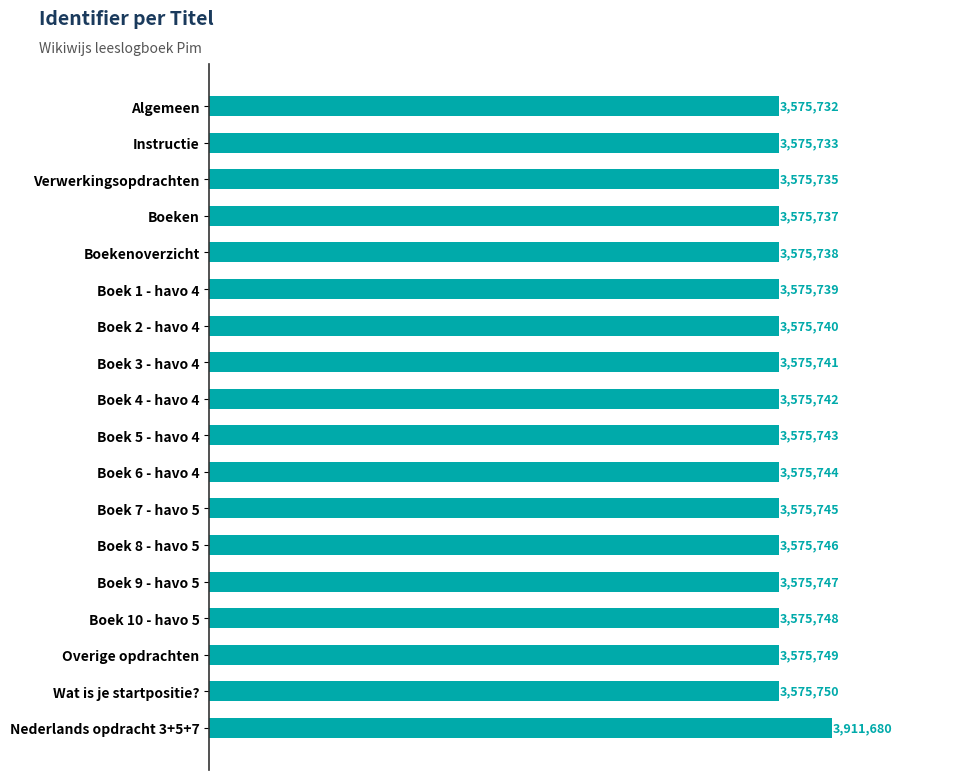

Are the bars horizontal?

Yes